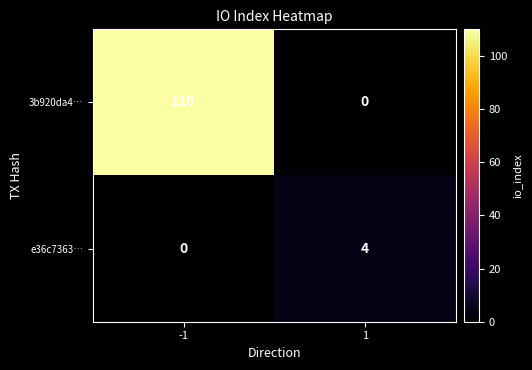

What is the total value across all series at 1?

4